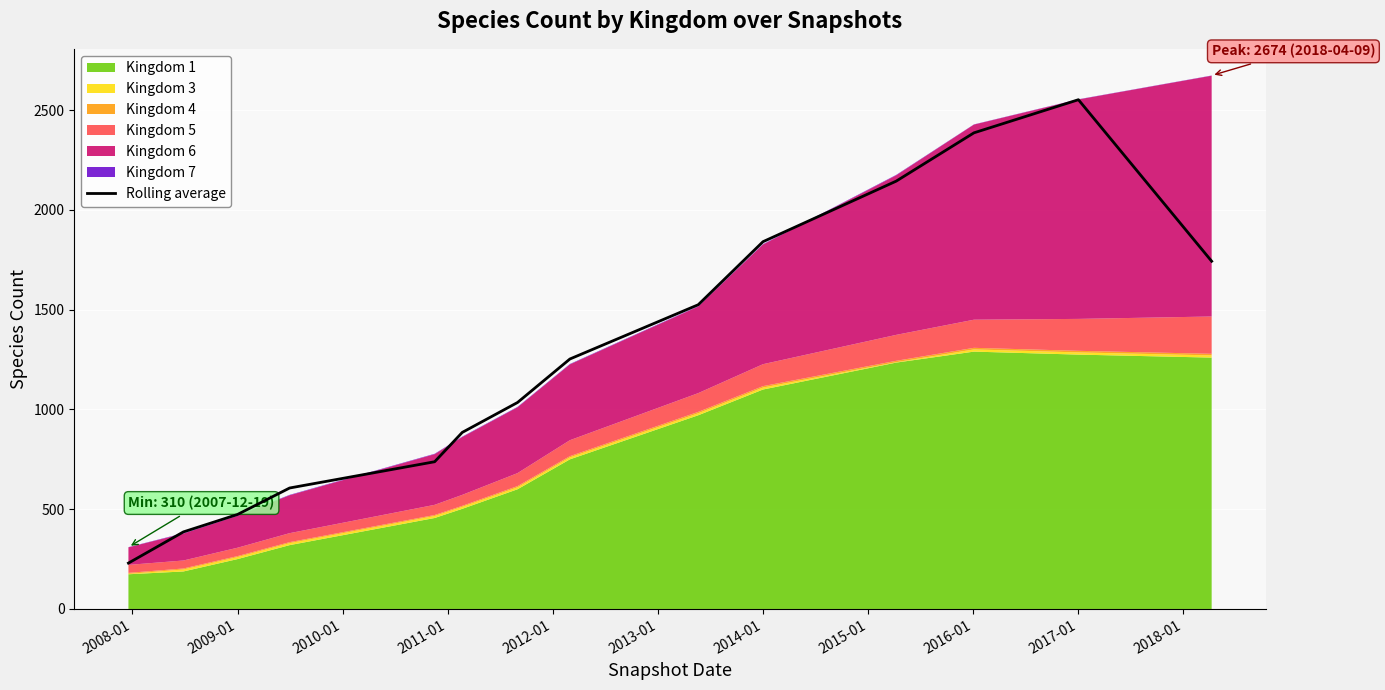

What is the greatest value displayed?

2552.7